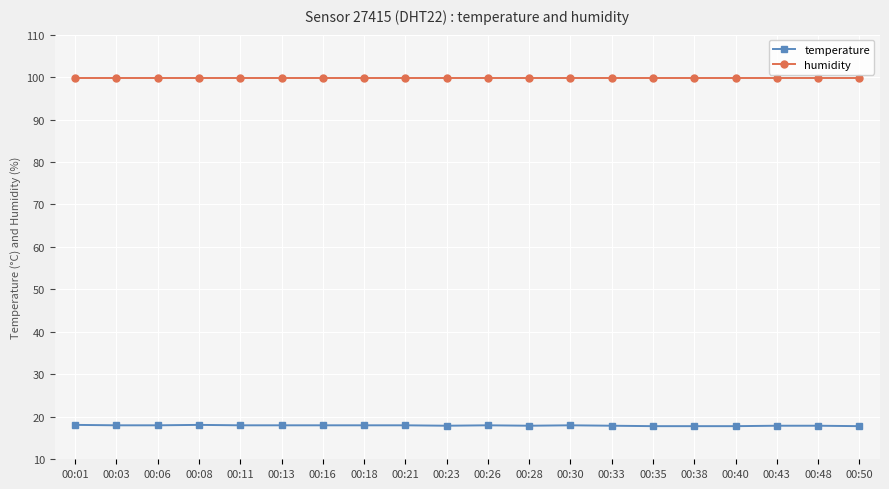

The humidity series shows 54.5 at 00:23. True or false?

False